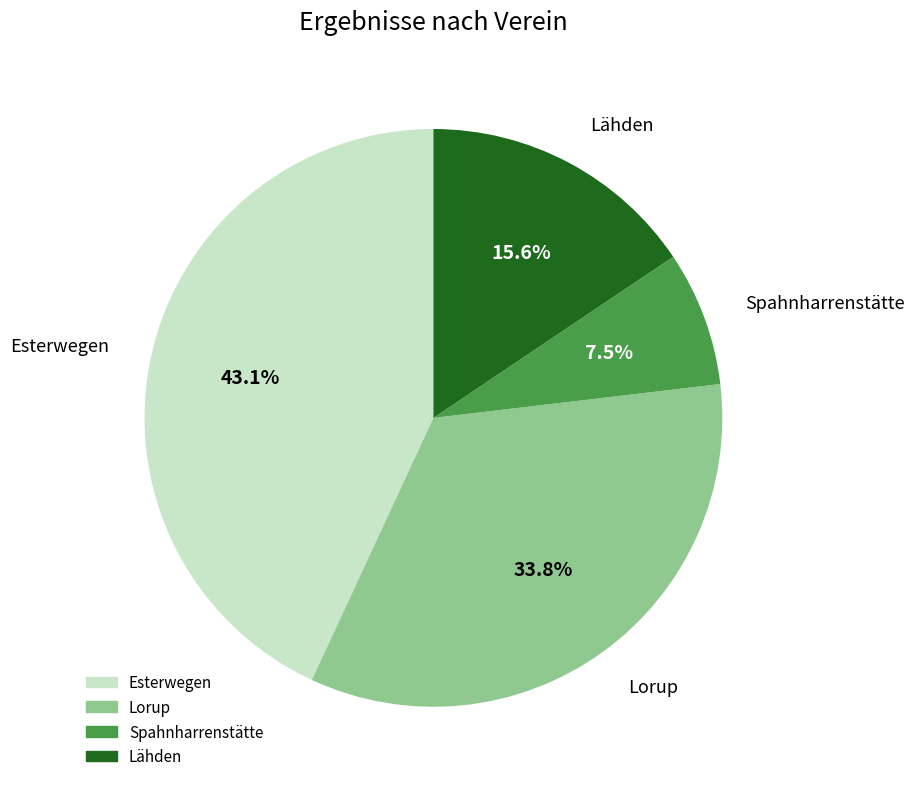

Which slice is the largest?

Esterwegen